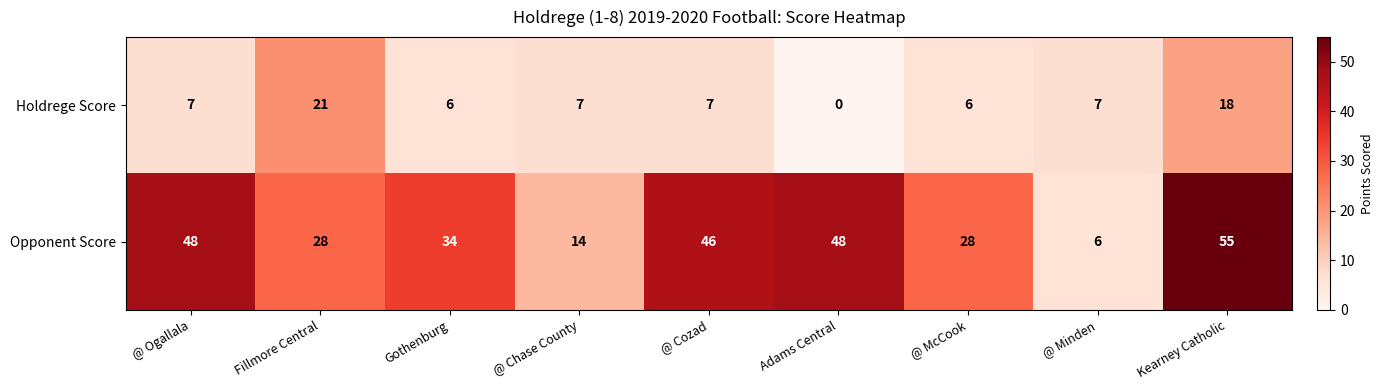

What is the spread (max minus min) of values at Adams Central?

48